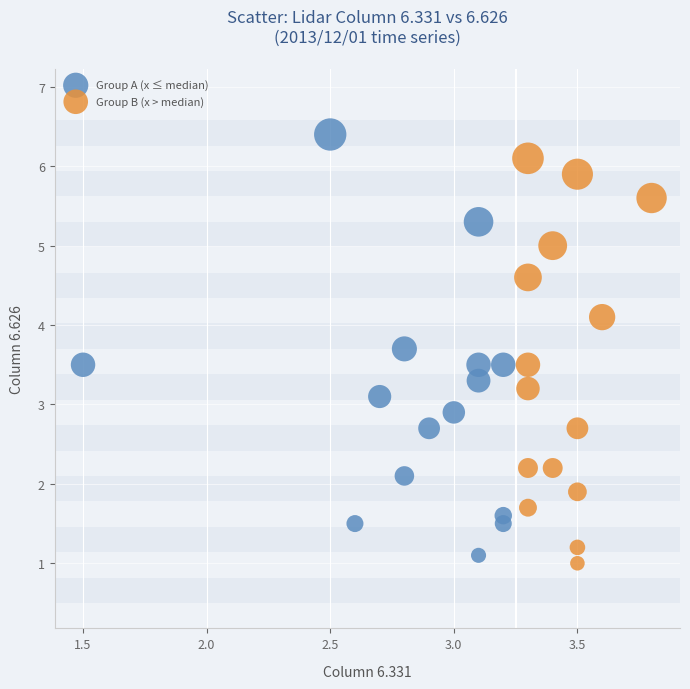

Which series has the largest Y range (max minus min)?

Group A (x ≤ median)